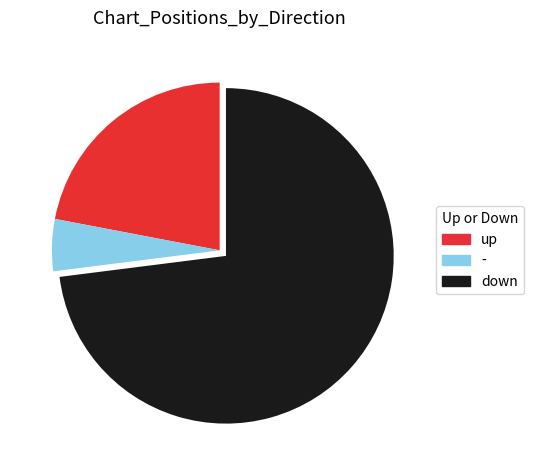

Is there any slice that represents more than half of the pie?

Yes